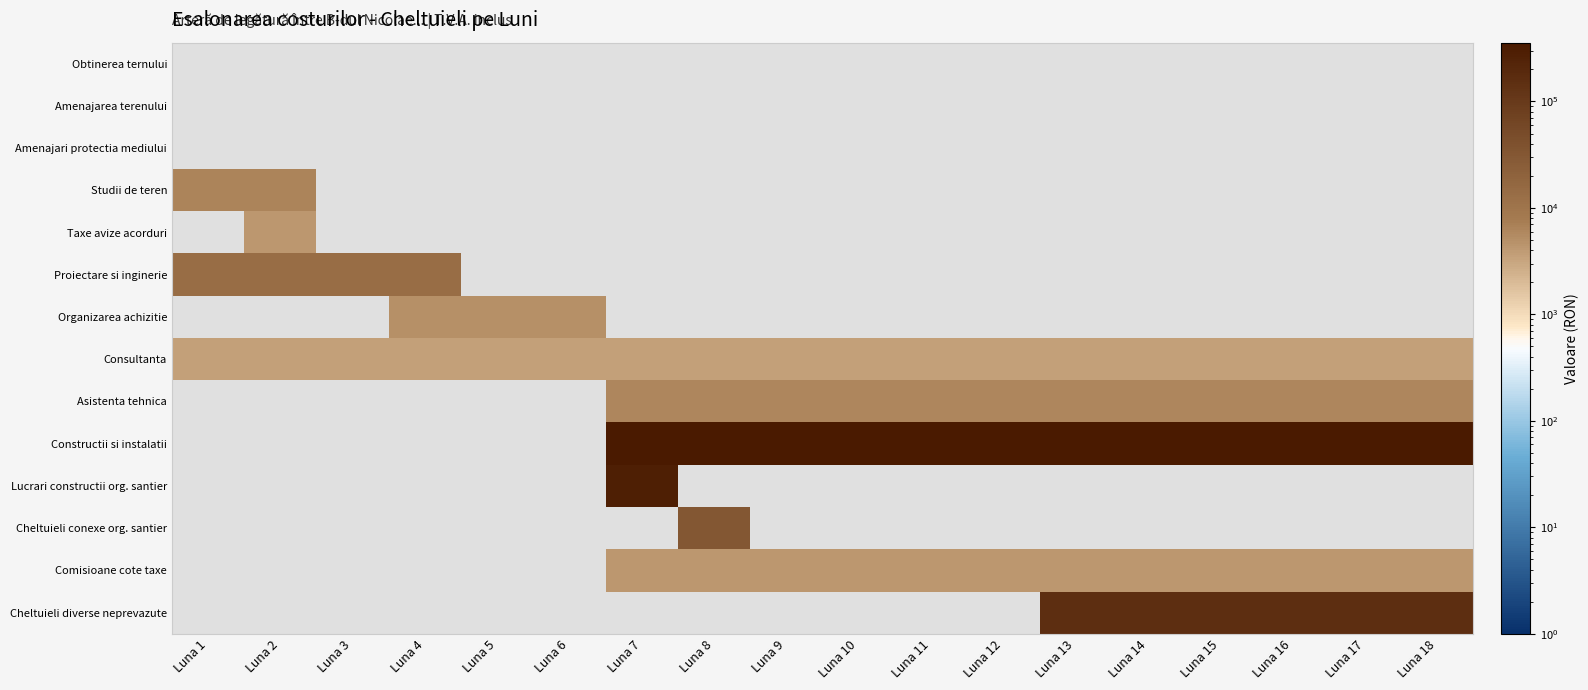

At which label does Constructii si instalatii reach its minimum?

Luna 1